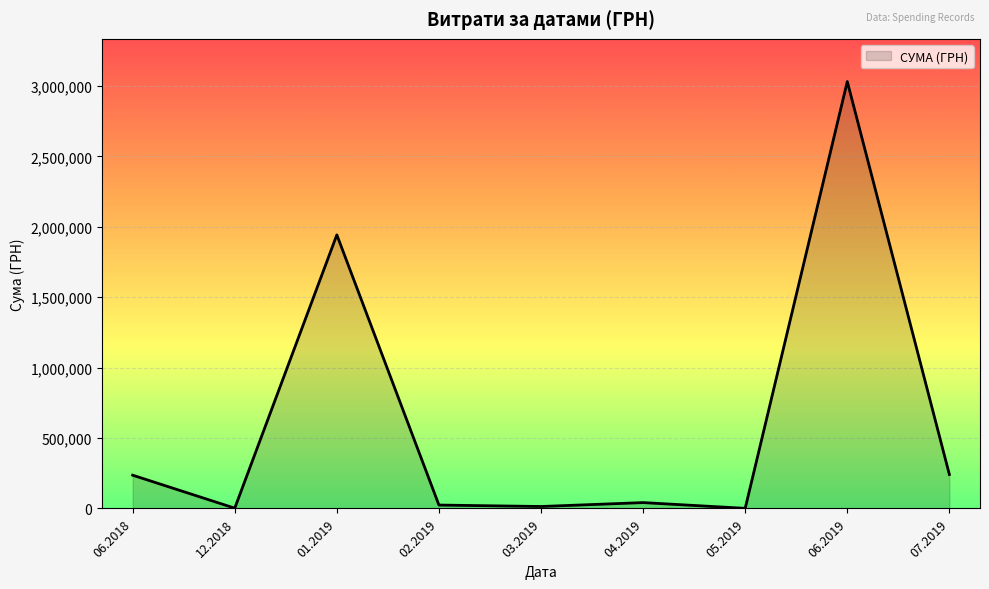

What is the maximum value shown in the chart?

3032049.1